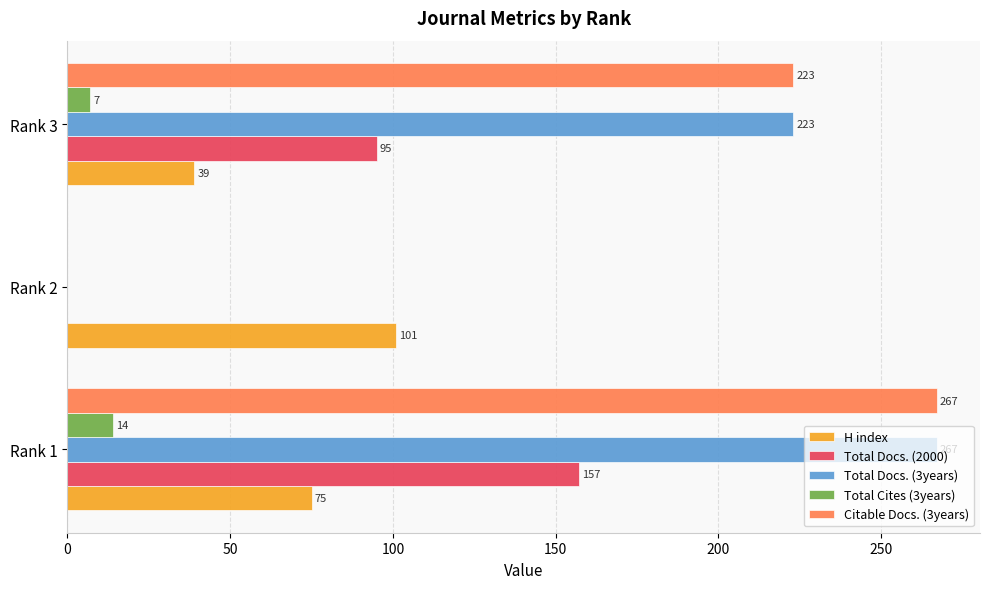

At which label is Total Cites (3years) closest to 7?

Rank 3